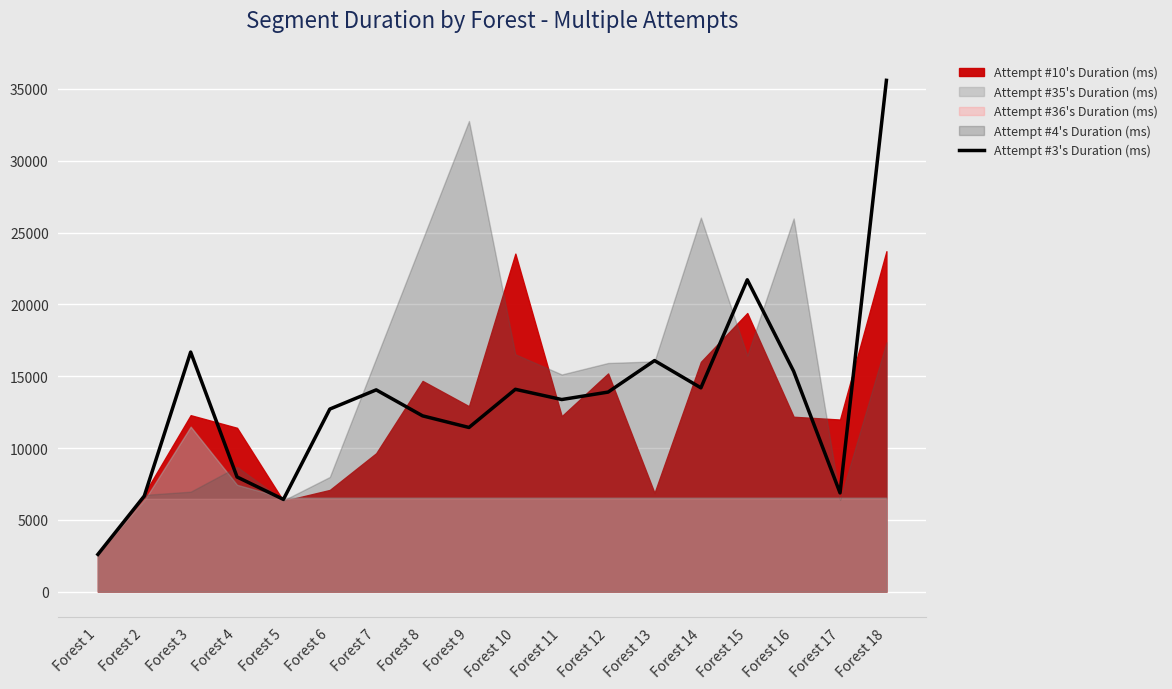

What is the maximum value for Attempt #3's Duration (ms)?

35599